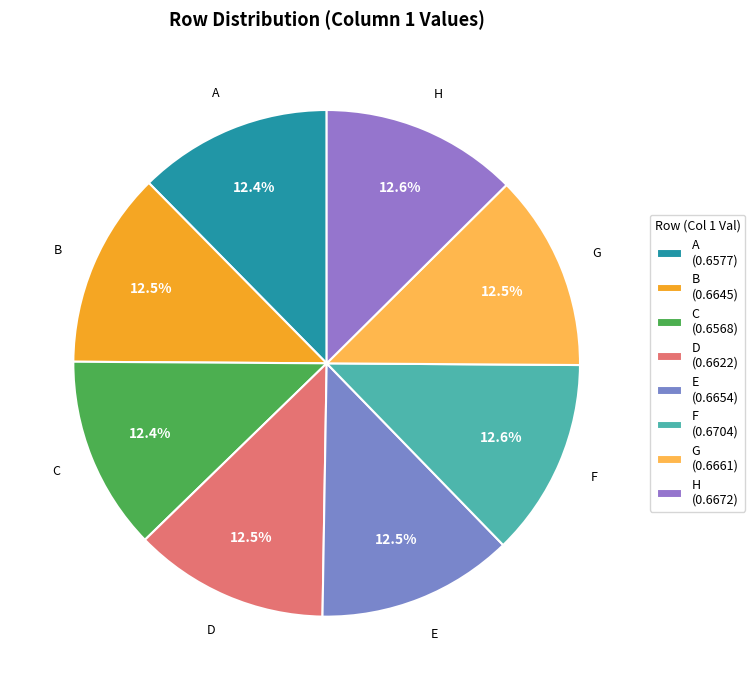

Is it true that H is 5% of the pie?

False